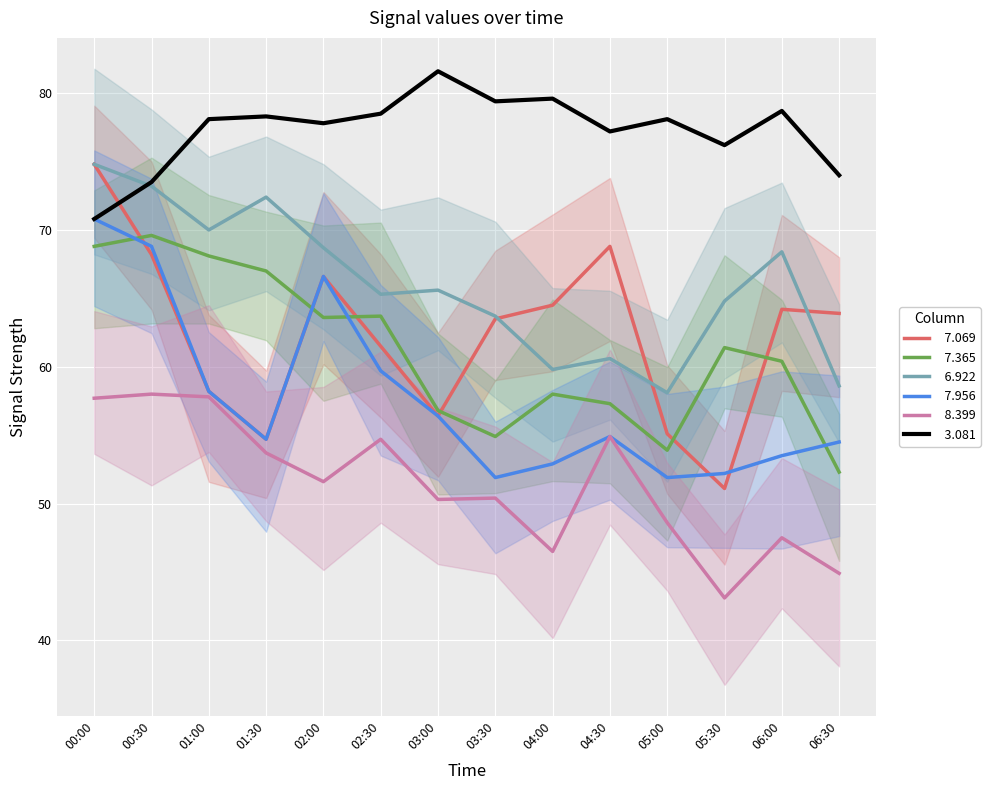

What is the minimum value for   7.956?

51.9